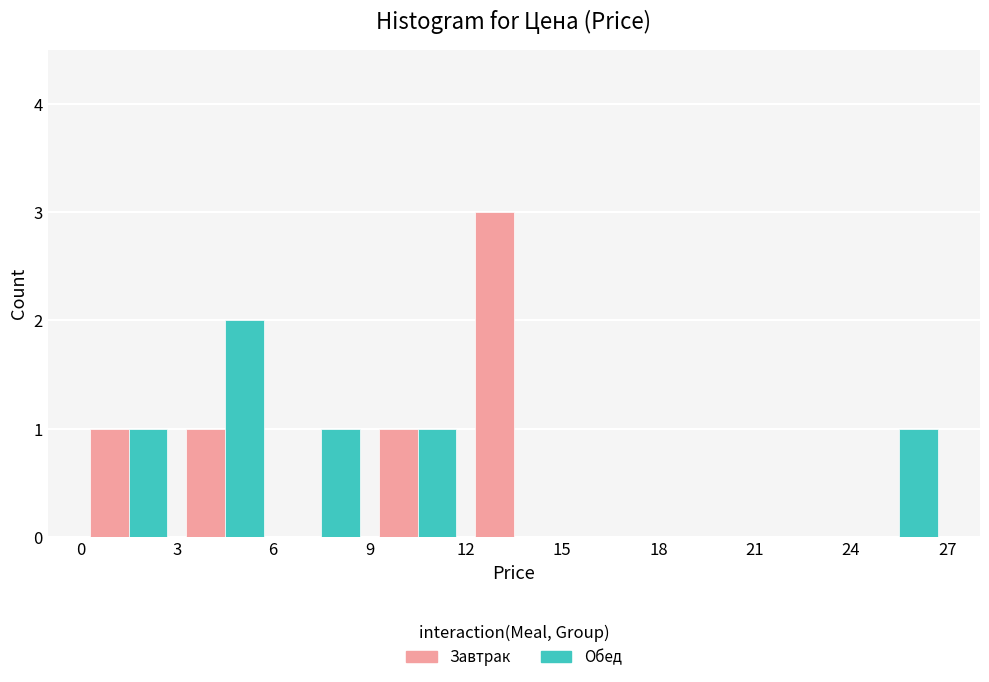

Reading left to right, list every range on the x-axis with the height of the bar of each series over it. The values are not printed on the chart, so give them approximately, as read against the axis.

0 to 3: Завтрак=1	Обед=1
3 to 6: Завтрак=1	Обед=2
6 to 9: Завтрак=0	Обед=1
9 to 12: Завтрак=1	Обед=1
12 to 15: Завтрак=3	Обед=0
15 to 18: Завтрак=0	Обед=0
18 to 21: Завтрак=0	Обед=0
21 to 24: Завтрак=0	Обед=0
24 to 27: Завтрак=0	Обед=1